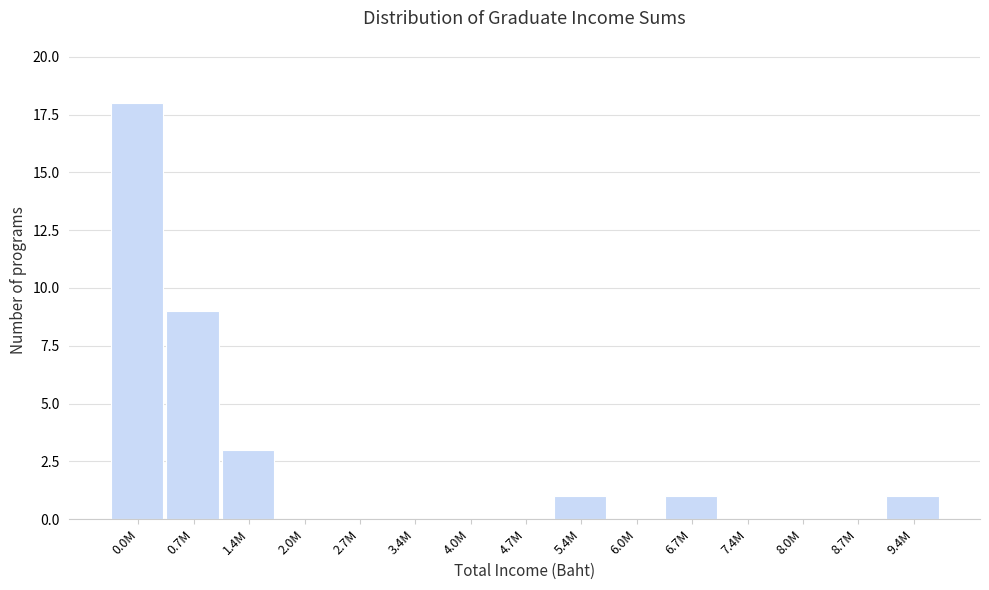

Reading left to right, list all the values displayed in this chart.

0.0M=18	0.7M=9	1.4M=3	2.0M=0	2.7M=0	3.4M=0	4.0M=0	4.7M=0	5.4M=1	6.0M=0	6.7M=1	7.4M=0	8.0M=0	8.7M=0	9.4M=1